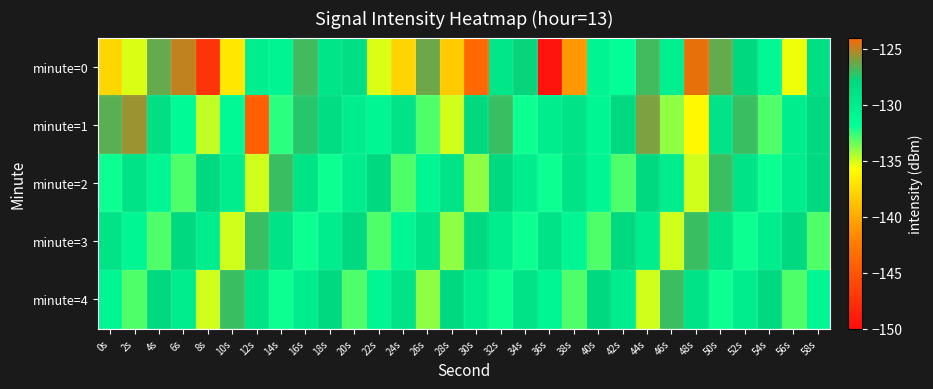

What is the maximum value shown in the chart?

-124.4